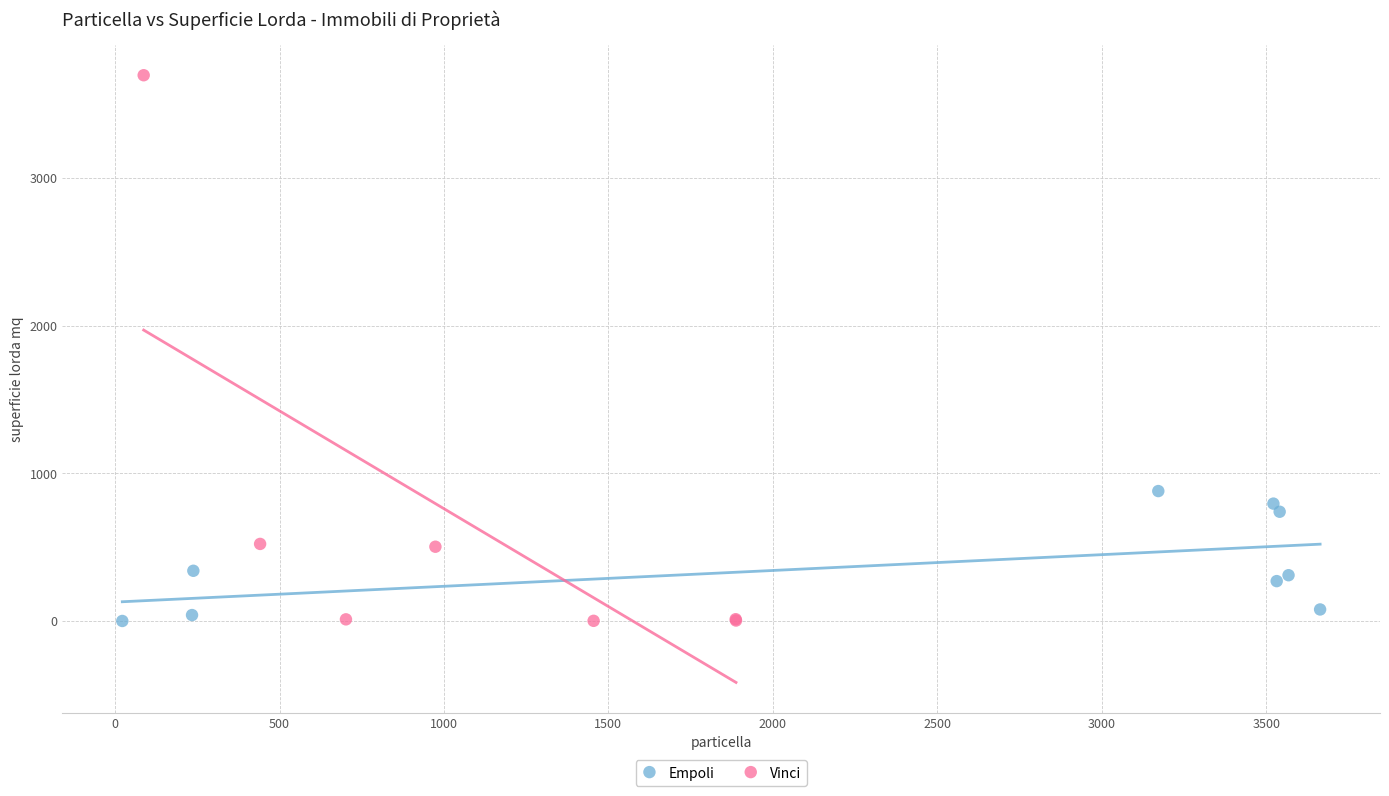

What are all the series names shown in the legend?

Empoli, Vinci